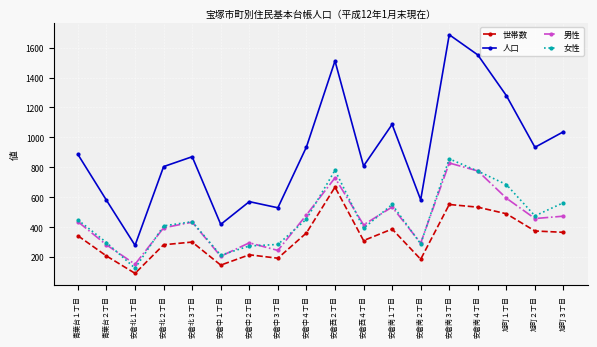

Is the value of 男性 at 安倉北３丁目 greater than the value of 女性 at 旭町２丁目?

No